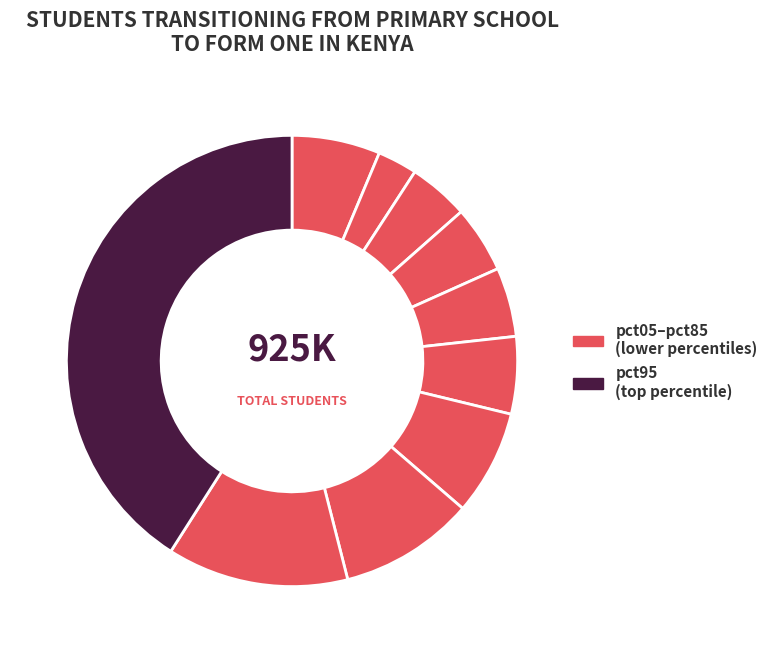

Rank the categories by value from highest to lowest.

pct95, pct85, pct75, pct65, pct05, pct55, pct45, pct35, pct25, pct15